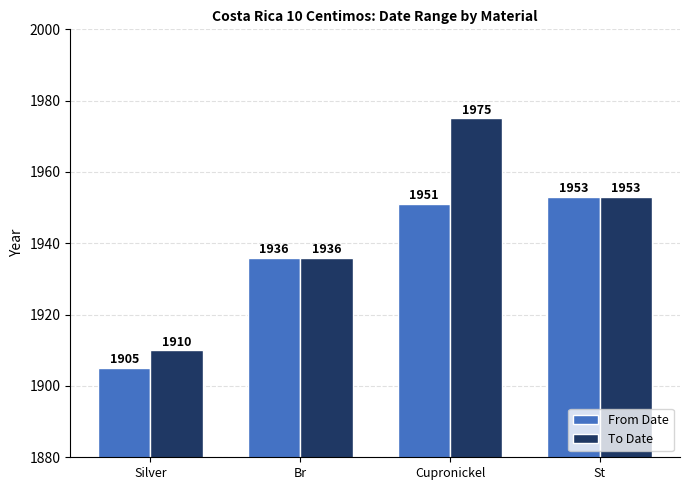

Count the number of data series in this chart.

2